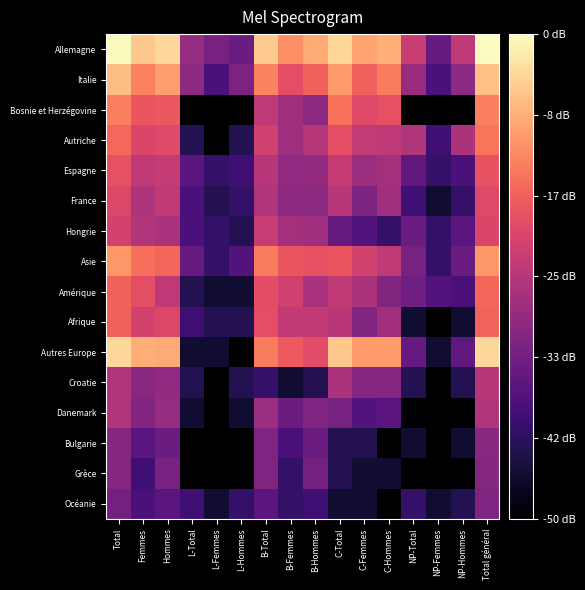

How many series are shown in this chart?

16